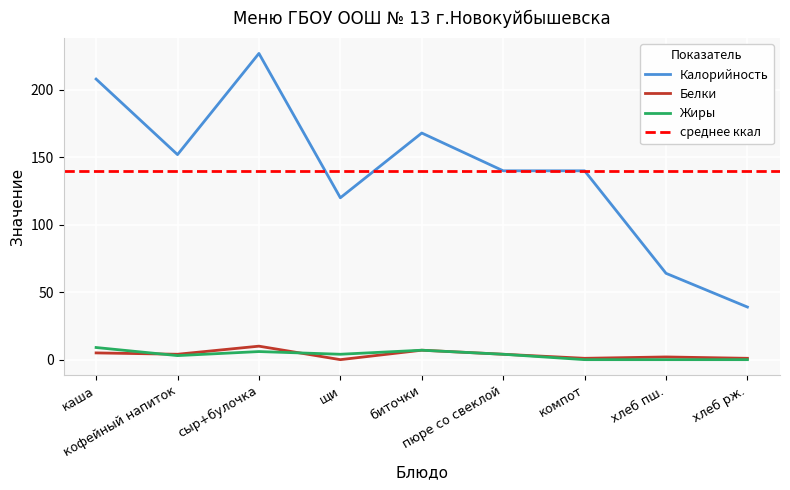

At how many categories does at least one series exceed 81?

7